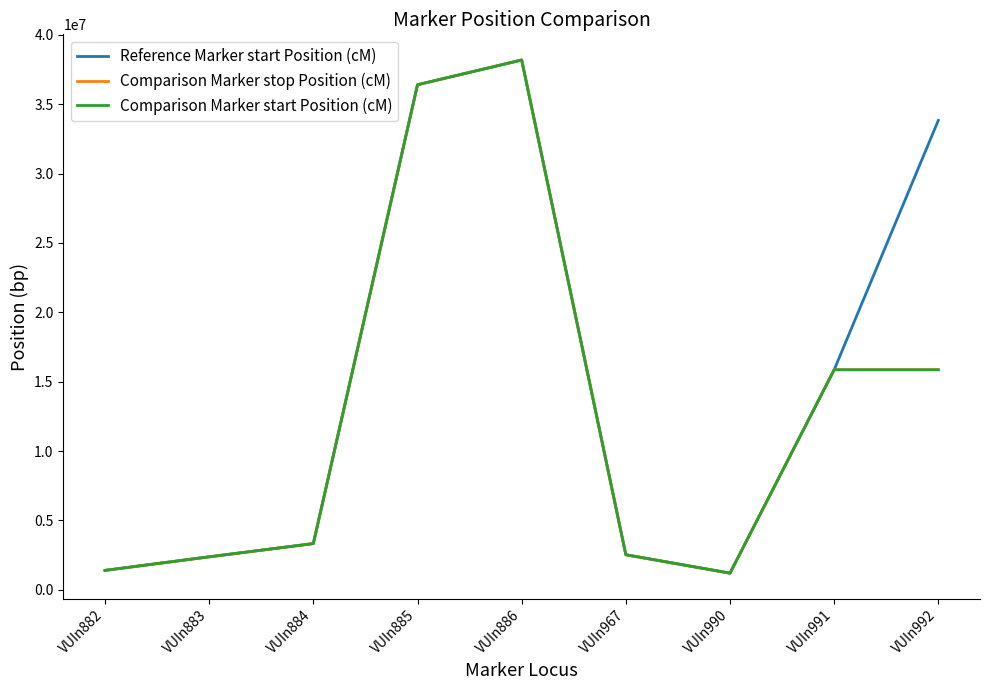

Does the chart display data point markers on the line(s)?

No